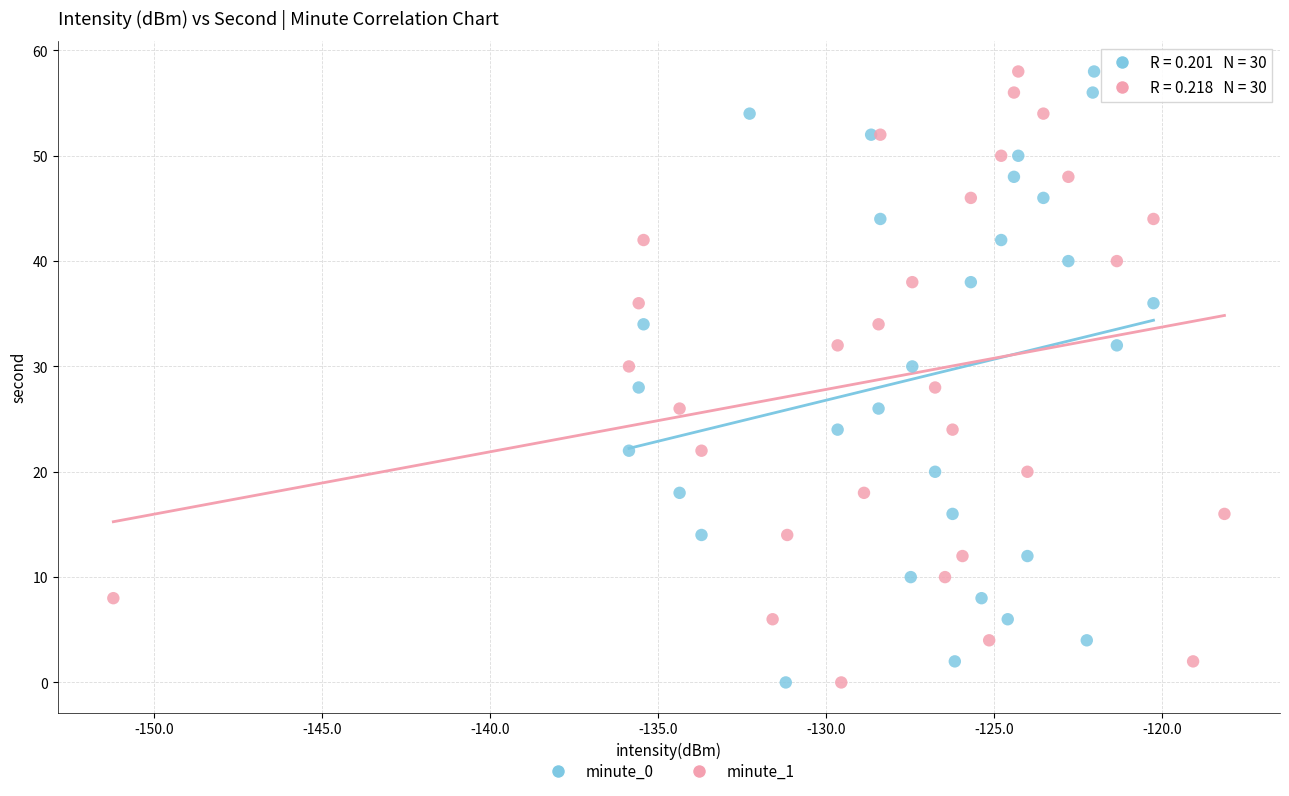

What are all the series names shown in the legend?

minute_0, minute_1